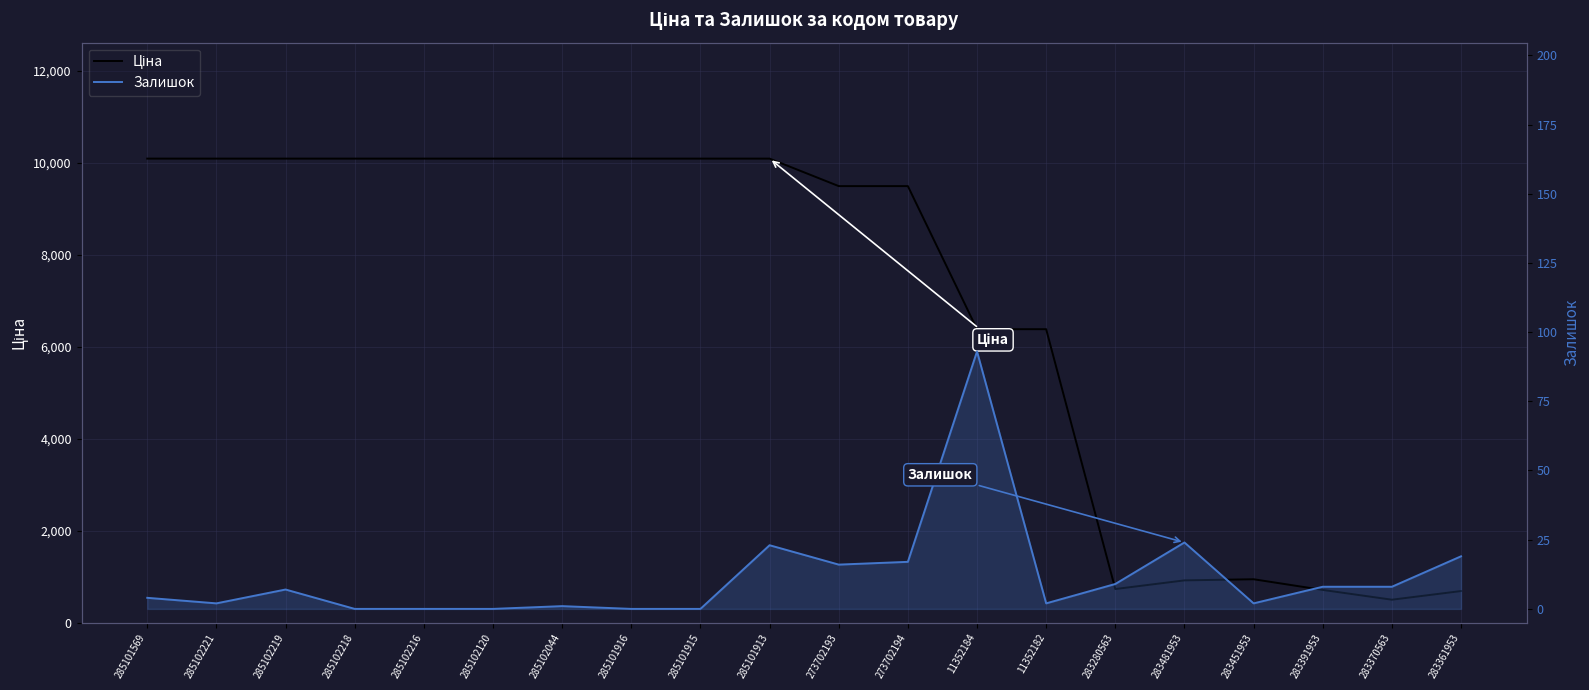

Is this an area chart (filled region under the line)?

No